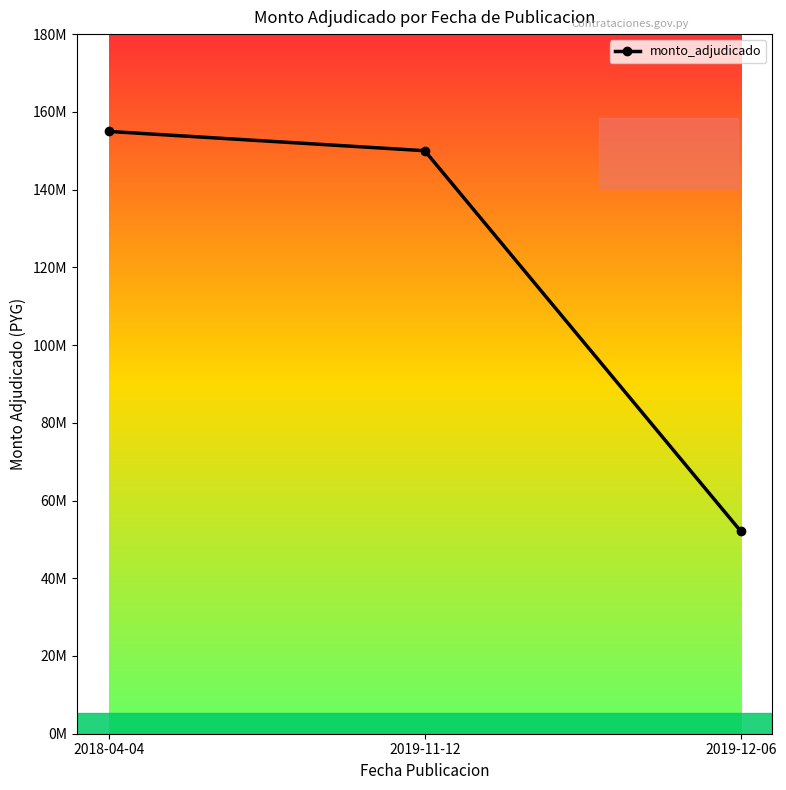

Rank the categories by value from highest to lowest.

2018-04-04, 2019-11-12, 2019-12-06